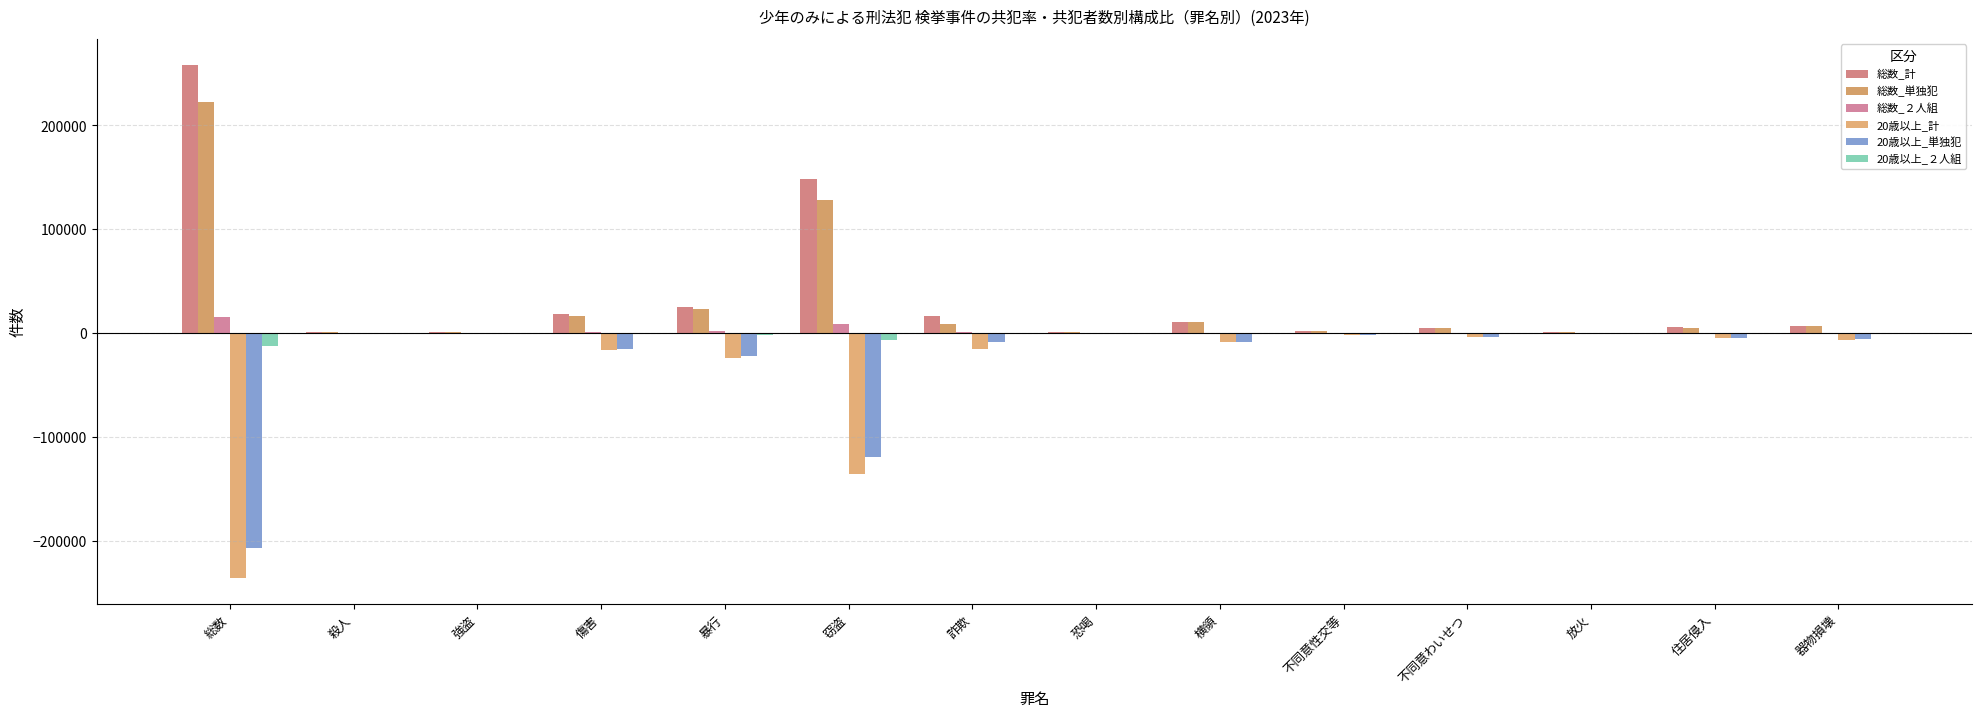

How many series are shown in this chart?

6